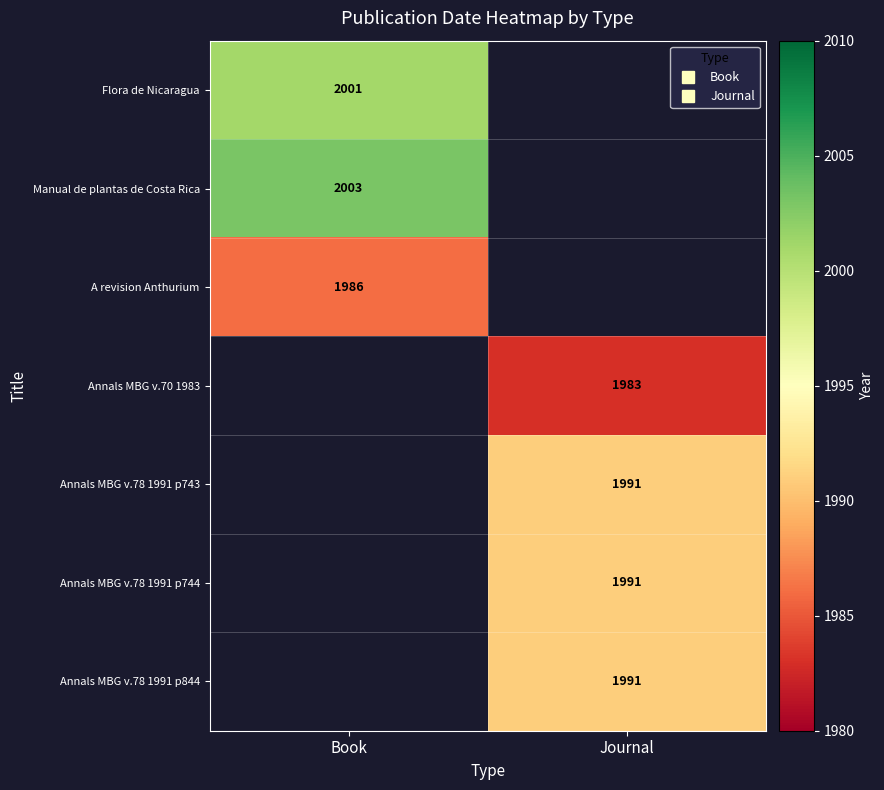

List the labels in order of Manual de plantas de Costa Rica value, smallest first.

Book, Journal